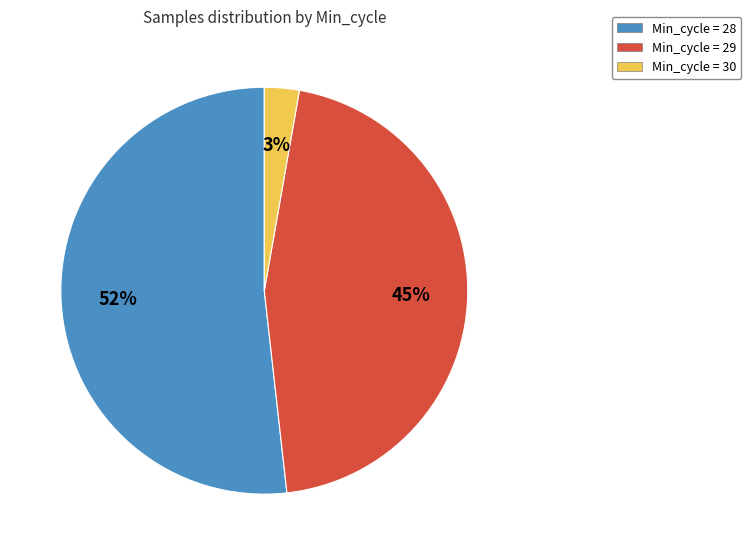

Rank the categories by value from highest to lowest.

Min_cycle = 28, Min_cycle = 29, Min_cycle = 30